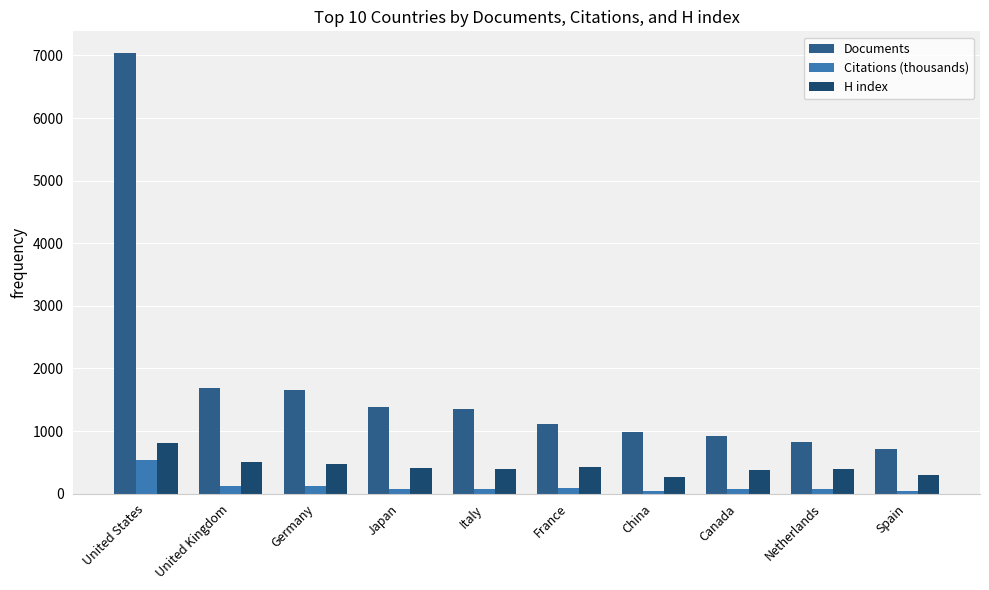

Which series changed the most between Netherlands and Spain?

Documents